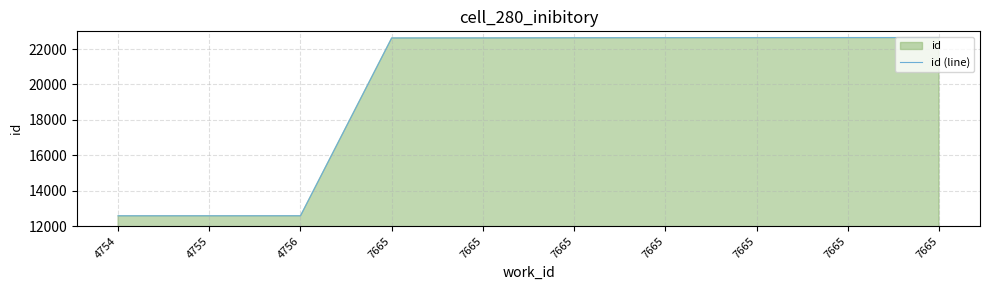

What is the value of the 8th point from the left?

22626